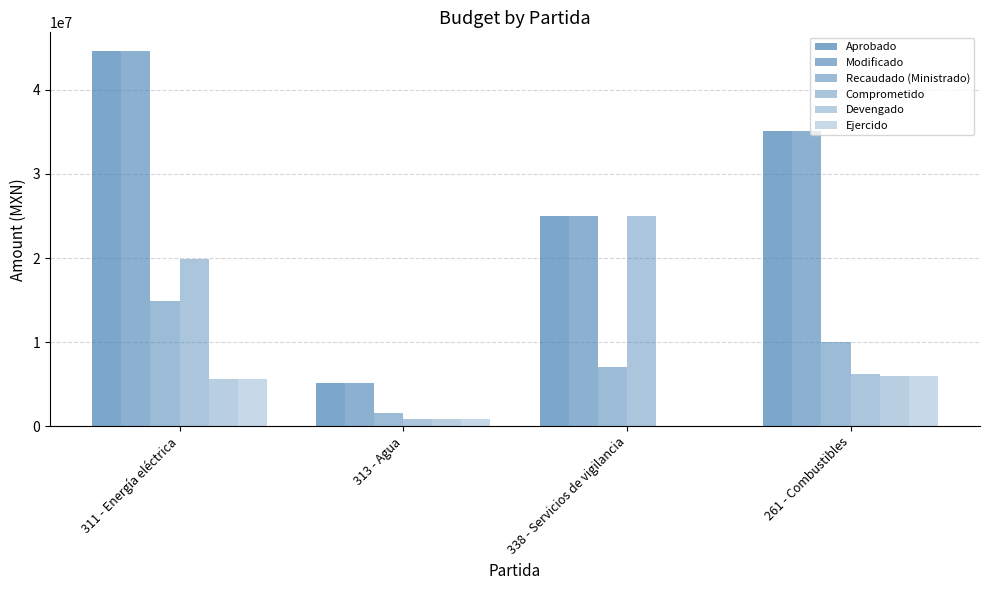

Which category has the highest value across all series?

311 - Energía eléctrica